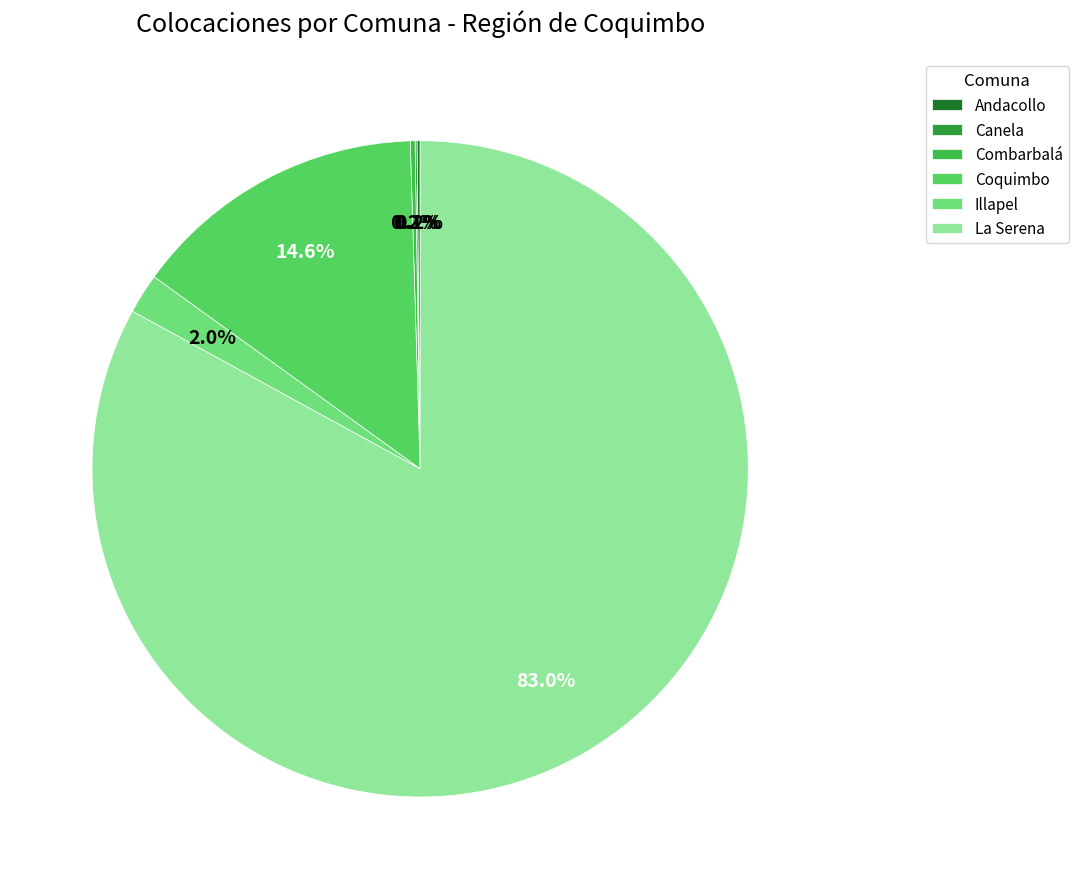

What is the majority slice?

La Serena